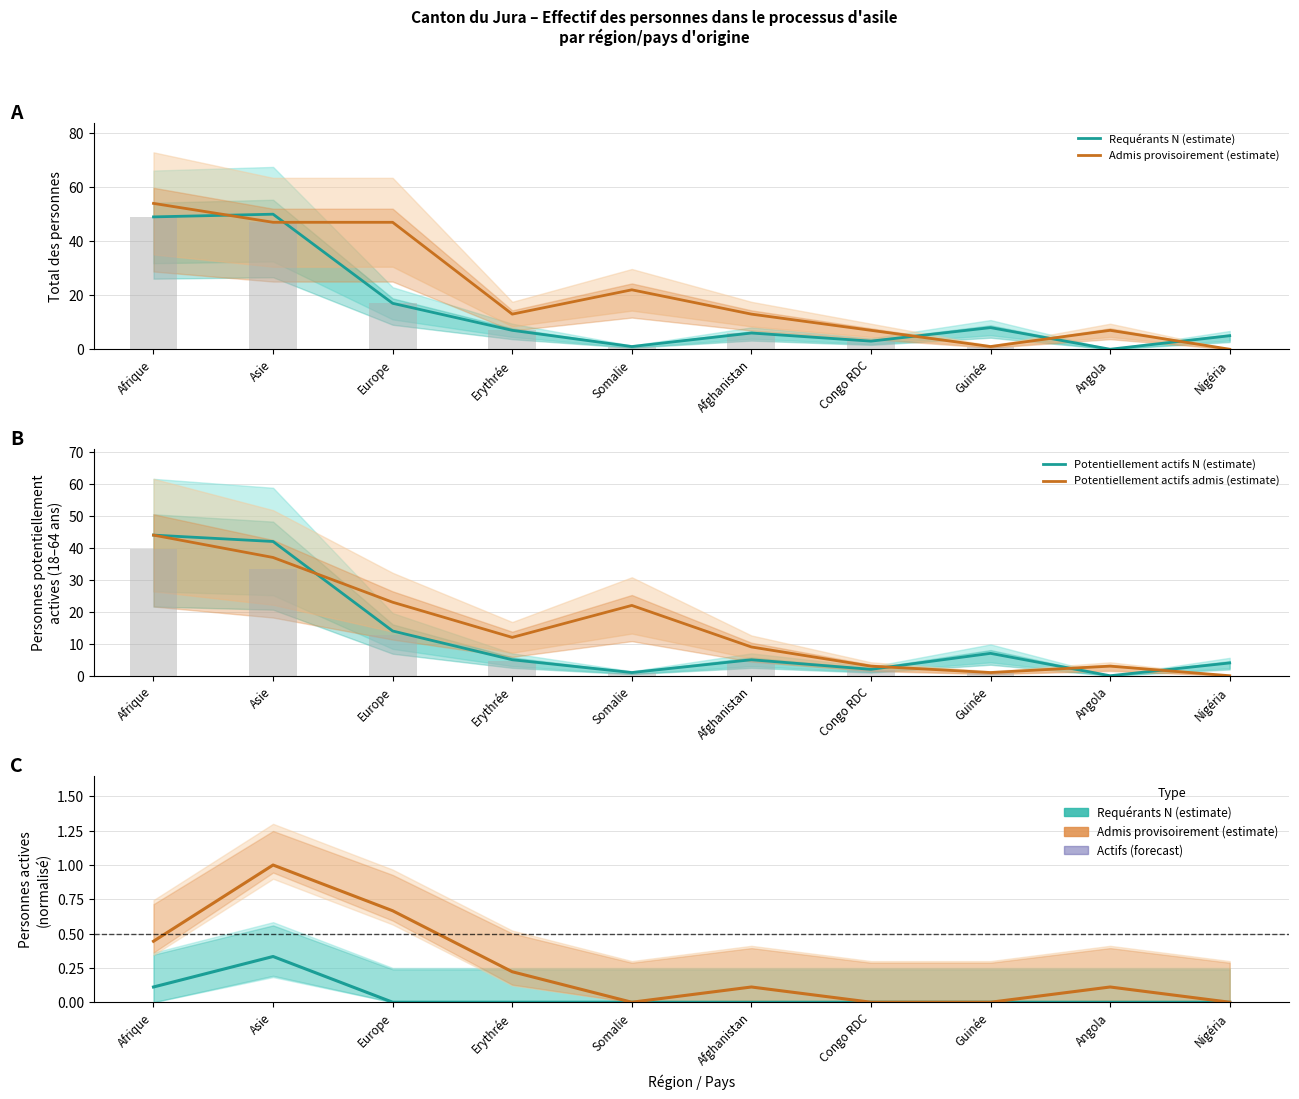

What is the maximum value for Personnes actives N (estimate)?

0.3